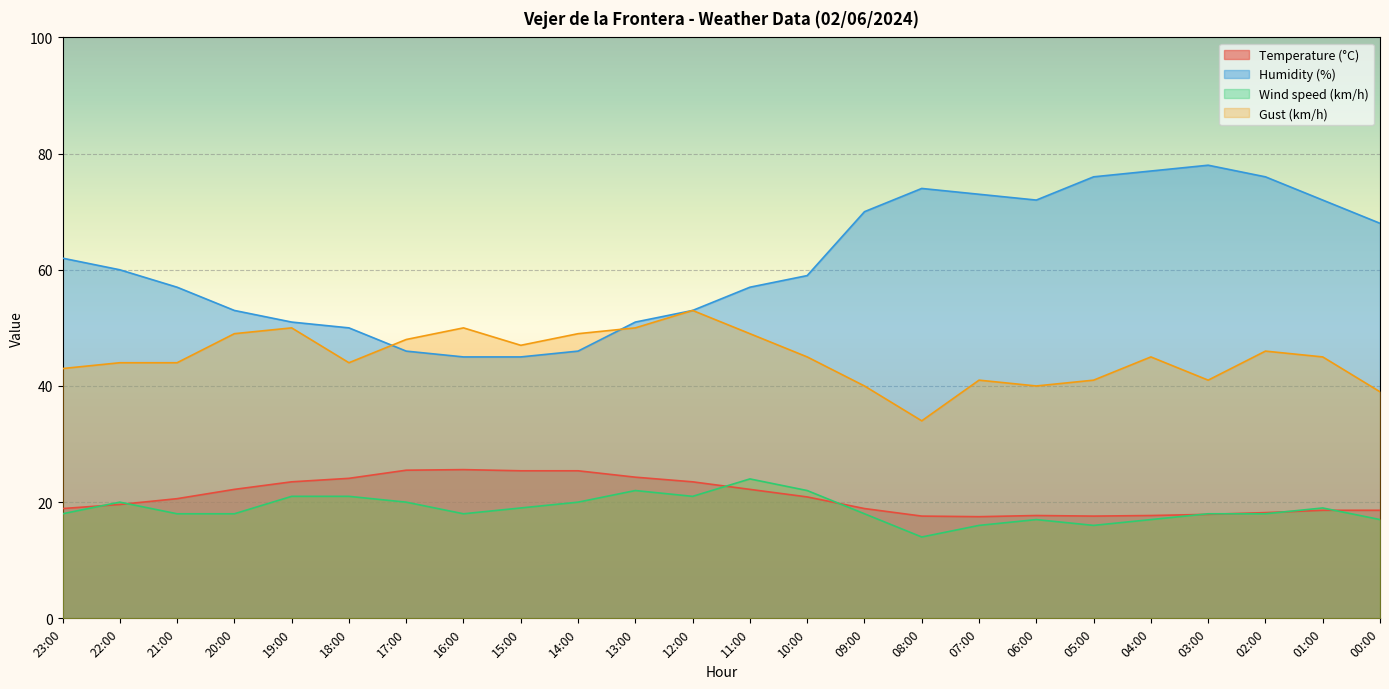

The Gust (km/h) series shows 15.3 at 22:00. True or false?

False